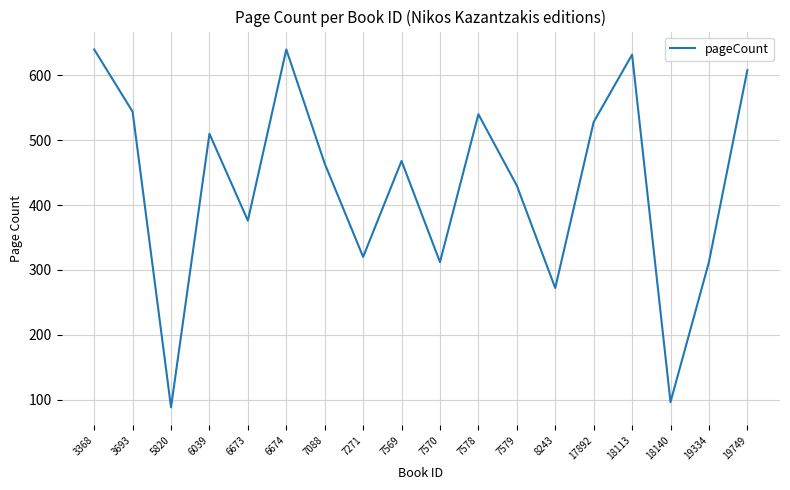

Which category has the lowest value across all series?

5820